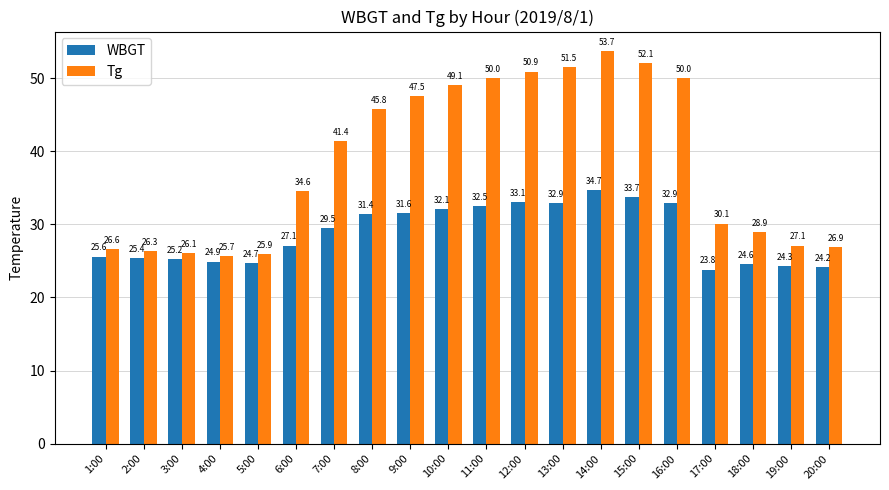

Reading left to right, what are all the values shown in this chart?

WBGT: 1:00=25.6	2:00=25.4	3:00=25.2	4:00=24.9	5:00=24.7	6:00=27.1	7:00=29.5	8:00=31.4	9:00=31.6	10:00=32.1	11:00=32.5	12:00=33.1	13:00=32.9	14:00=34.7	15:00=33.7	16:00=32.9	17:00=23.8	18:00=24.6	19:00=24.3	20:00=24.2
Tg: 1:00=26.6	2:00=26.3	3:00=26.1	4:00=25.7	5:00=25.9	6:00=34.6	7:00=41.4	8:00=45.8	9:00=47.5	10:00=49.1	11:00=50.0	12:00=50.9	13:00=51.5	14:00=53.7	15:00=52.1	16:00=50.0	17:00=30.1	18:00=28.9	19:00=27.1	20:00=26.9